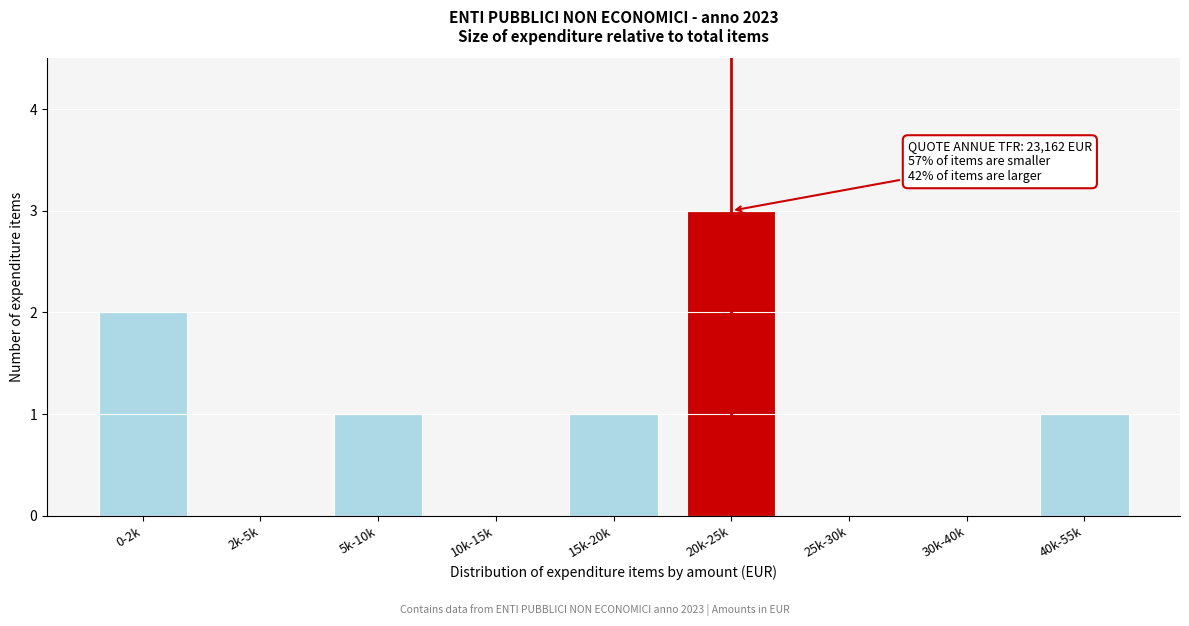

Reading left to right, list all the values displayed in this chart.

0-2k=2	2k-5k=0	5k-10k=1	10k-15k=0	15k-20k=1	20k-25k=3	25k-30k=0	30k-40k=0	40k-55k=1